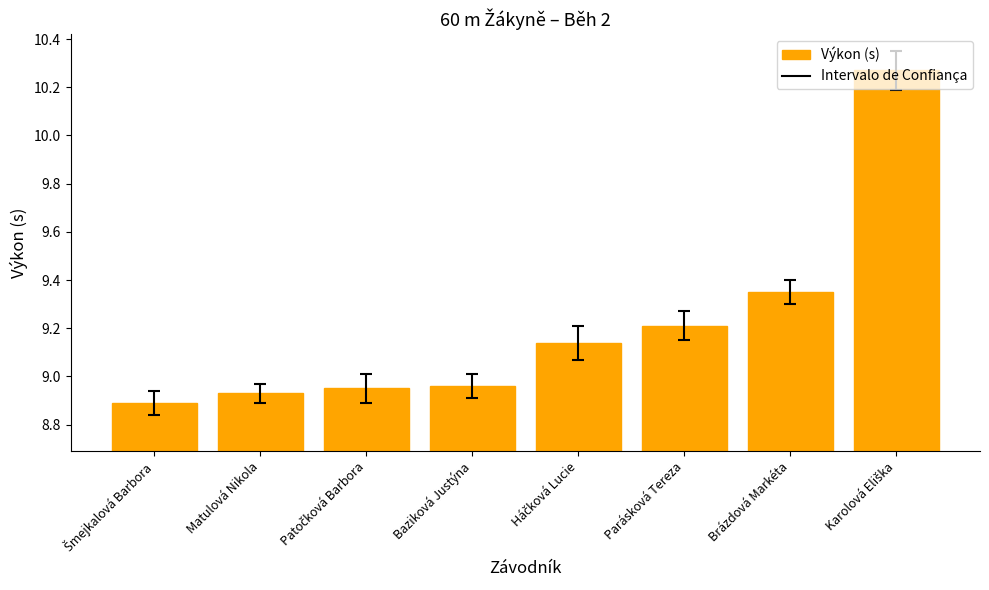

What is the sum of all values?

73.7